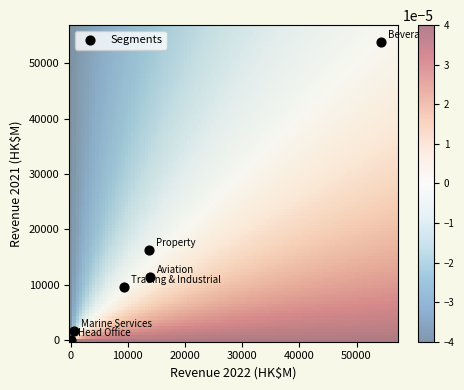

What is the range of X values (max minus min)?

54214